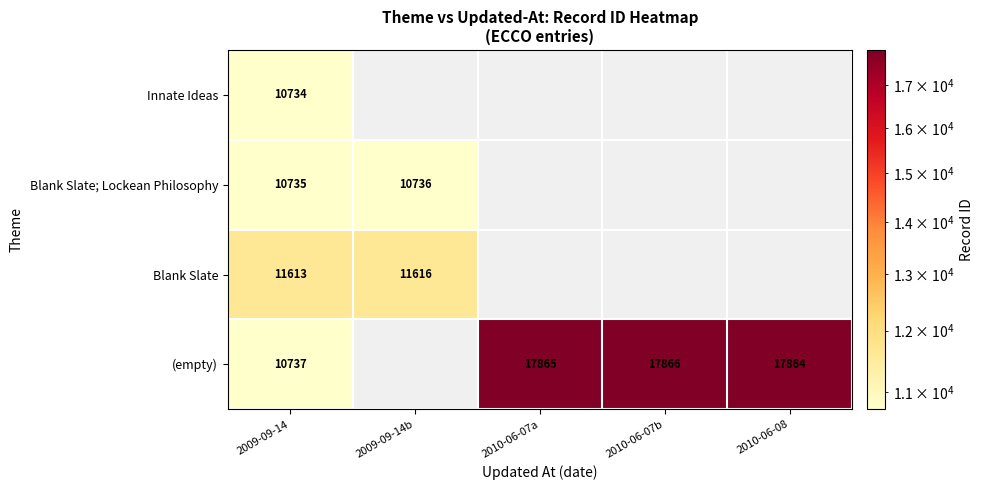

What is the total value across all series at 2009-09-14?

43819